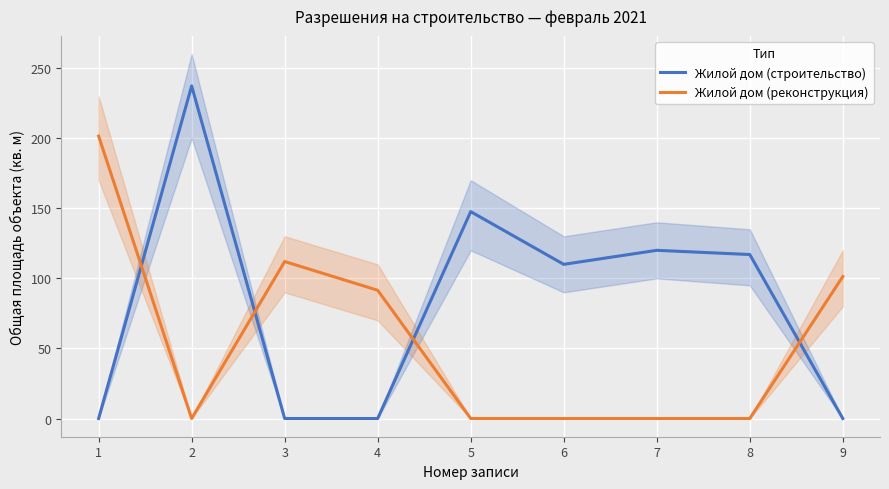

Rank the series by their maximum value, from lowest to highest.

Жилой дом (реконструкция), Жилой дом (строительство)